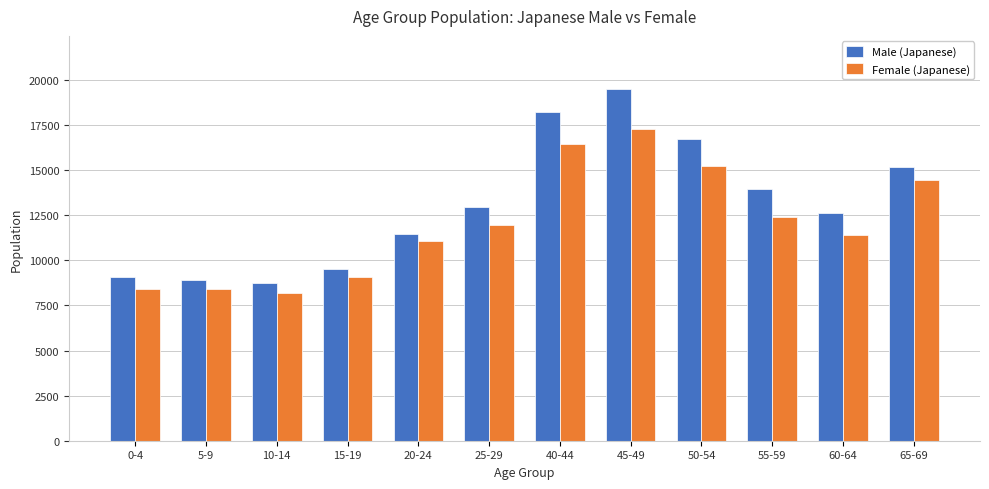

Rank the series by their average value, from highest to lowest.

Male (Japanese), Female (Japanese)